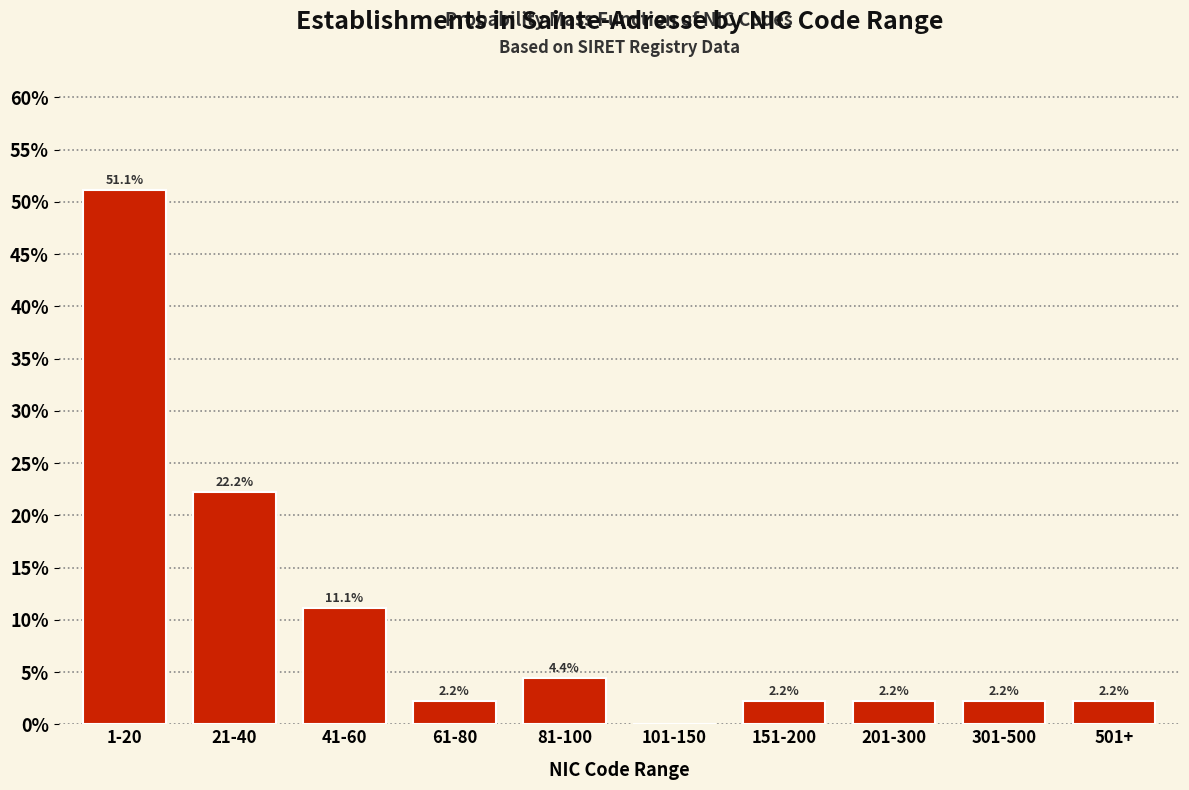

Reading left to right, transcribe all the data shown in this chart.

1-20=51.1	21-40=22.2	41-60=11.1	61-80=2.2	81-100=4.4	101-150=0.0	151-200=2.2	201-300=2.2	301-500=2.2	501+=2.2